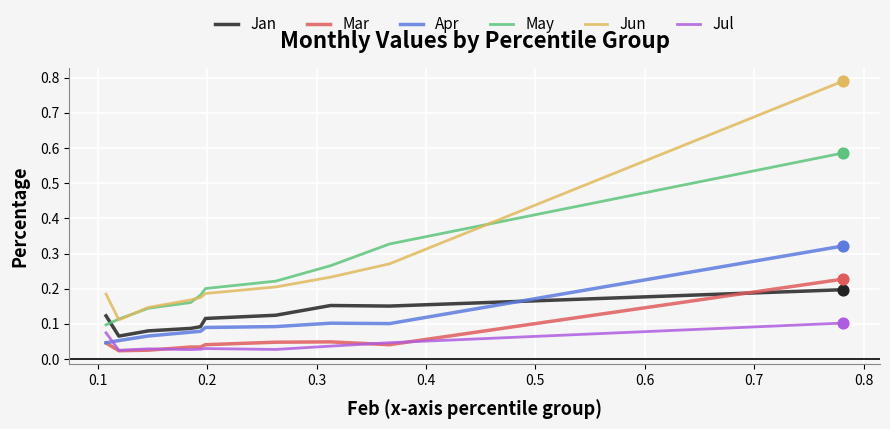

What are all the series names shown in the legend?

Jan, Mar, Apr, May, Jun, Jul